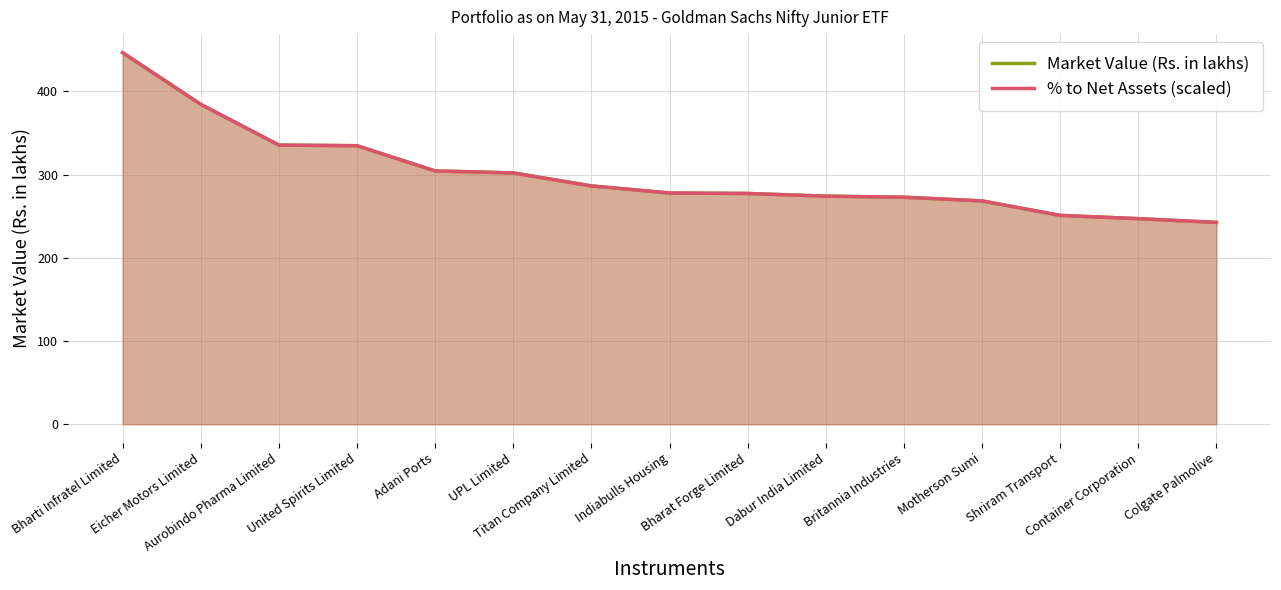

Is the value of Market Value (Rs. in lakhs) at Colgate Palmolive greater than the value of % to Net Assets (scaled) at Shriram Transport?

No